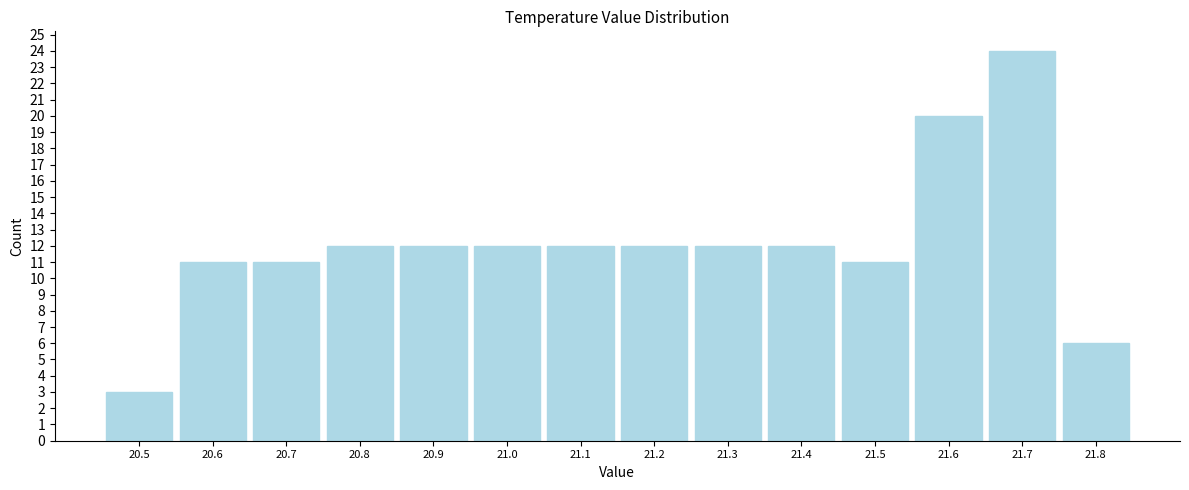

Reading left to right, list every bar in this chart as the range it spans on the x-axis followed by its height. The values are not printed on the chart, so give them approximately, as read against the axis.

20.45 to 20.55: 3
20.55 to 20.65: 11
20.65 to 20.75: 11
20.75 to 20.85: 12
20.85 to 20.95: 12
20.95 to 21.05: 12
21.05 to 21.15: 12
21.15 to 21.25: 12
21.25 to 21.35: 12
21.35 to 21.45: 12
21.45 to 21.55: 11
21.55 to 21.65: 20
21.65 to 21.75: 24
21.75 to 21.85: 6